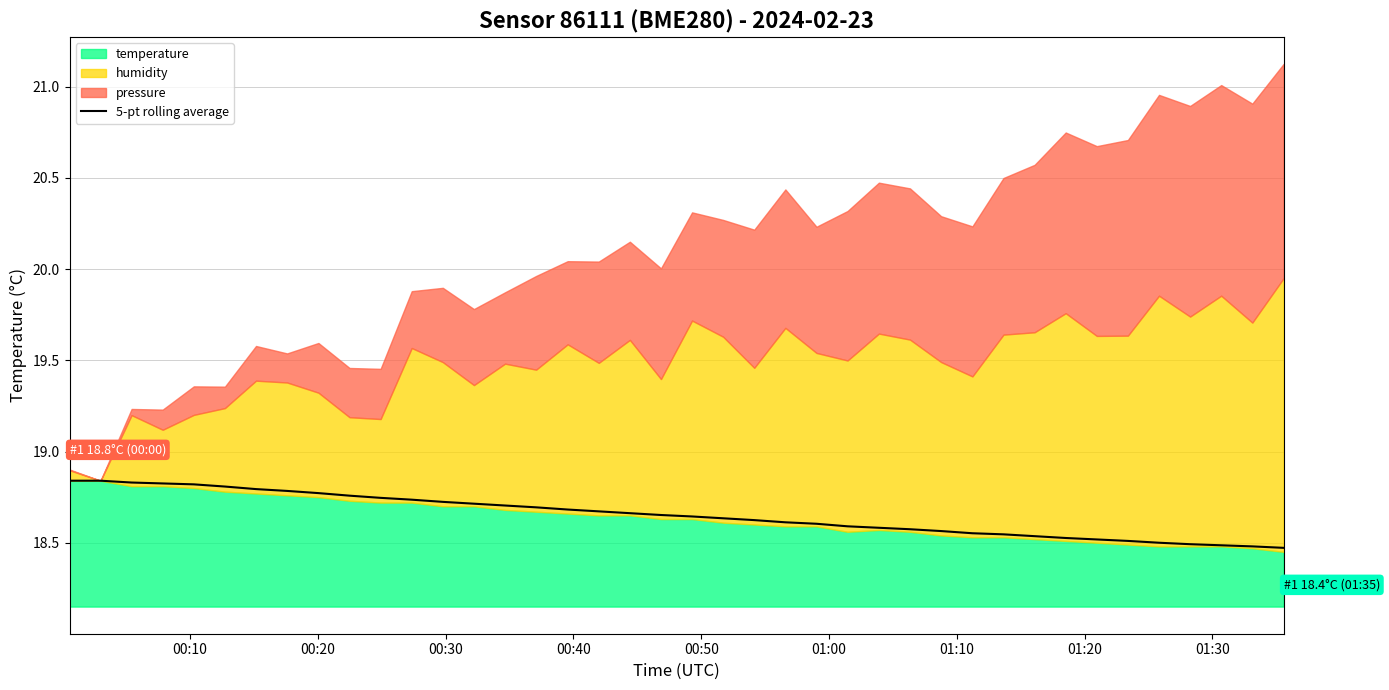

Reading left to right, list all the values displayed in this chart.

18.8	18.8	18.8	18.8	18.8	18.8	18.8	18.8	18.8	18.8	18.7	18.7	18.7	18.7	18.7	18.7	18.7	18.7	18.7	18.7	18.6	18.6	18.6	18.6	18.6	18.6	18.6	18.6	18.6	18.6	18.5	18.5	18.5	18.5	18.5	18.5	18.5	18.5	18.5	18.5